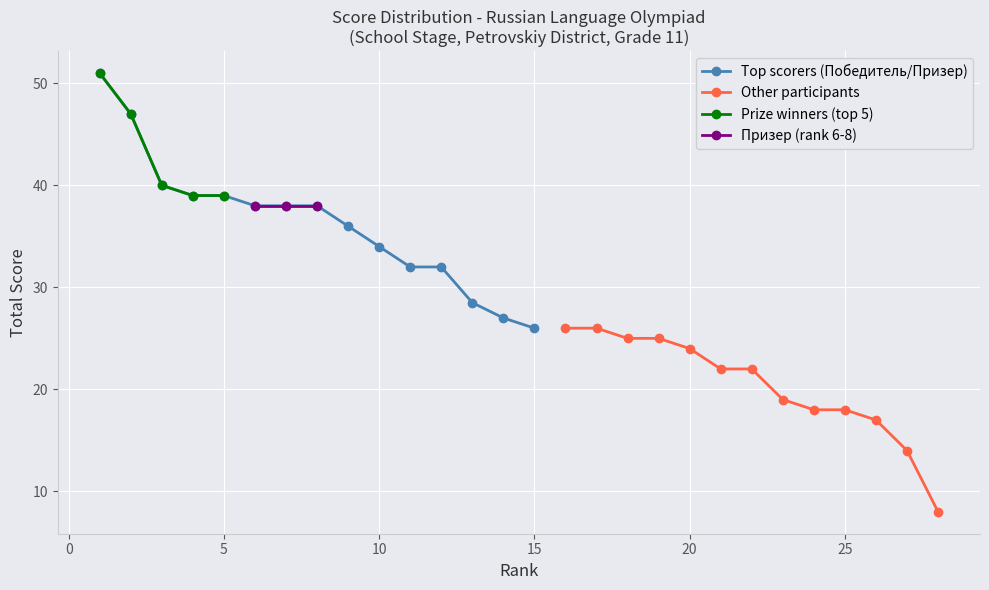

Where does the data first go above 38?

1